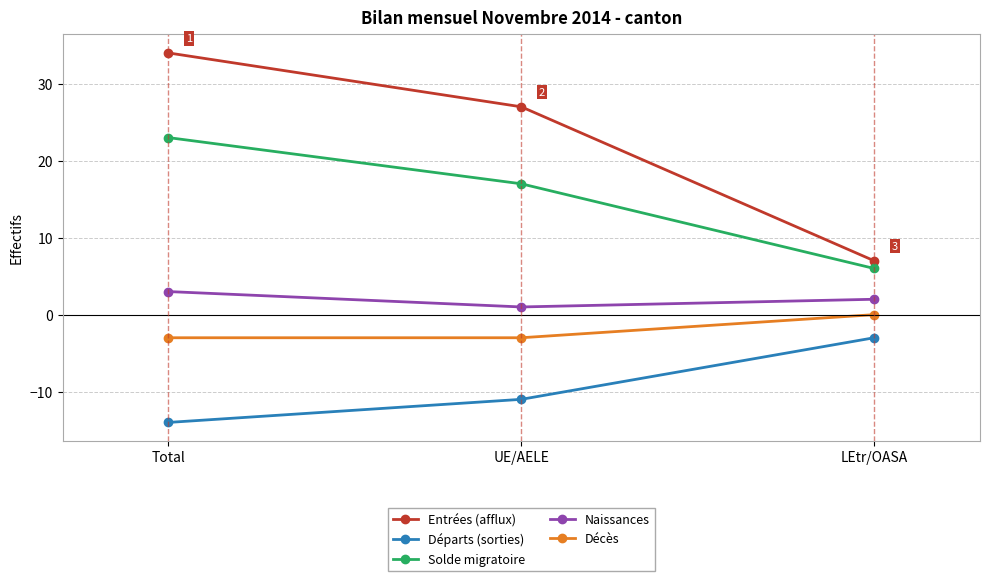

What is the difference between the maximum and minimum values in the Décès series?

3